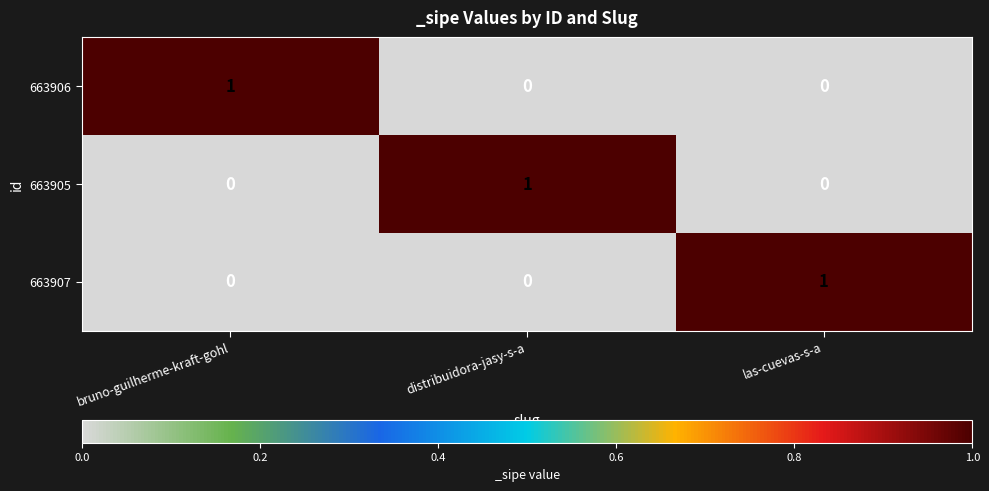

Reading left to right, extract all data points from this chart.

663906: bruno-guilherme-kraft-gohl=1	distribuidora-jasy-s-a=0	las-cuevas-s-a=0
663905: bruno-guilherme-kraft-gohl=0	distribuidora-jasy-s-a=1	las-cuevas-s-a=0
663907: bruno-guilherme-kraft-gohl=0	distribuidora-jasy-s-a=0	las-cuevas-s-a=1